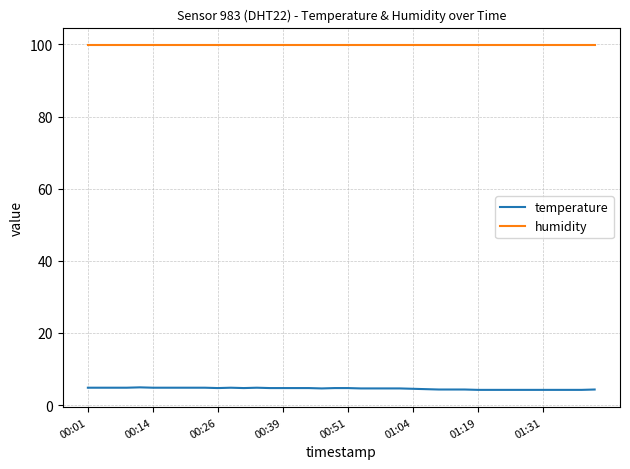

Rank the series by their maximum value, from lowest to highest.

temperature, humidity